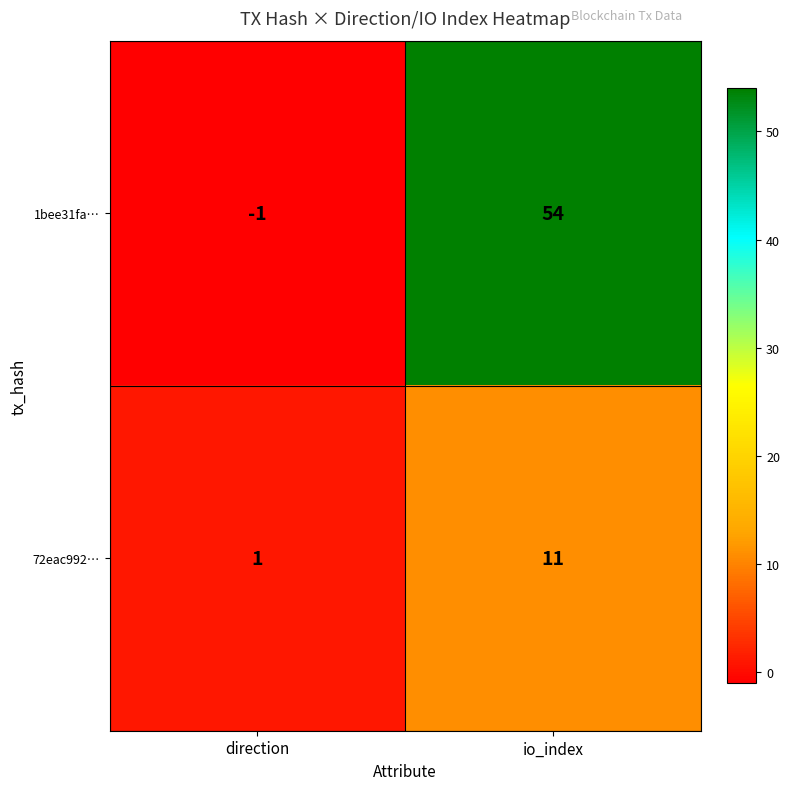

Which category has the lowest value across all series?

direction